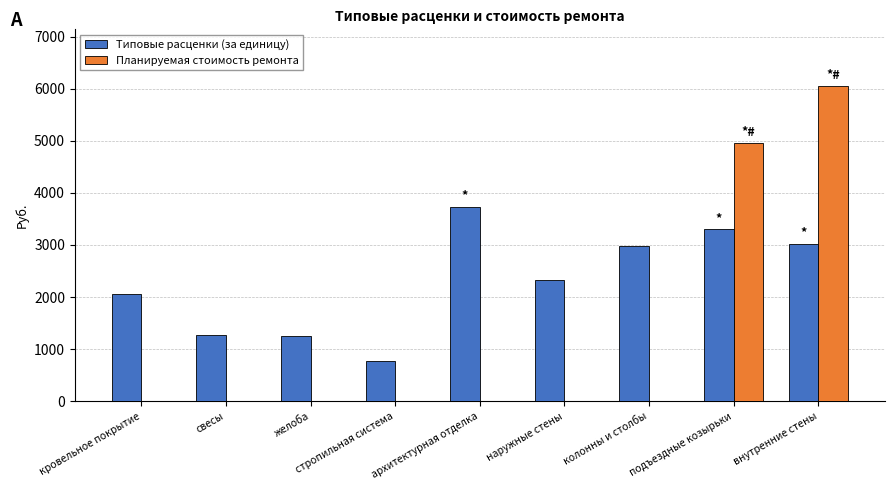

Is the value of Планируемая стоимость ремонта at внутренние стены greater than the value of Типовые расценки (за единицу) at желоба?

Yes